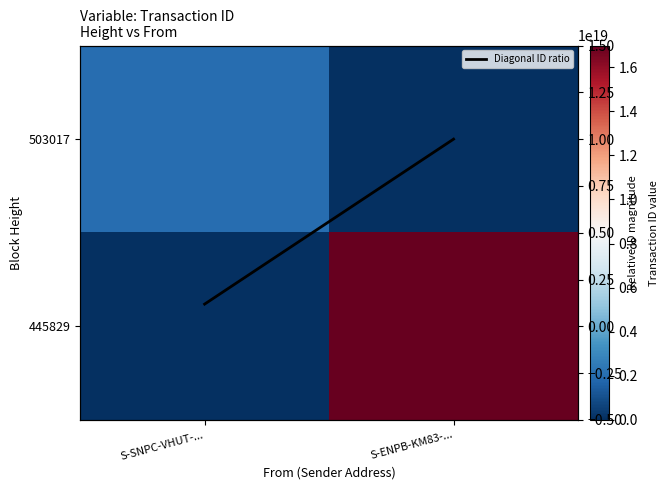

List the labels in order of 503017 value, smallest first.

S-ENPB-KM83-..., S-SNPC-VHUT-...